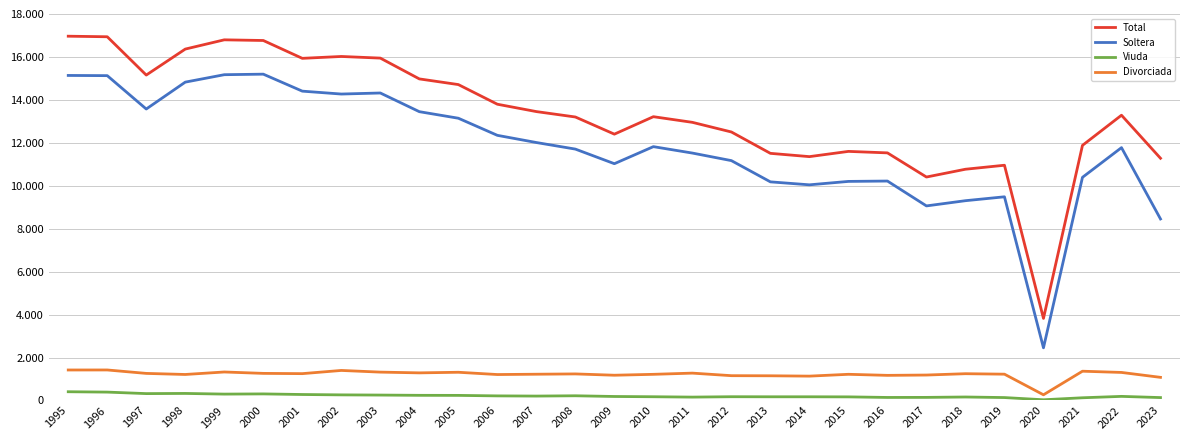

What is the minimum value shown in the chart?

33